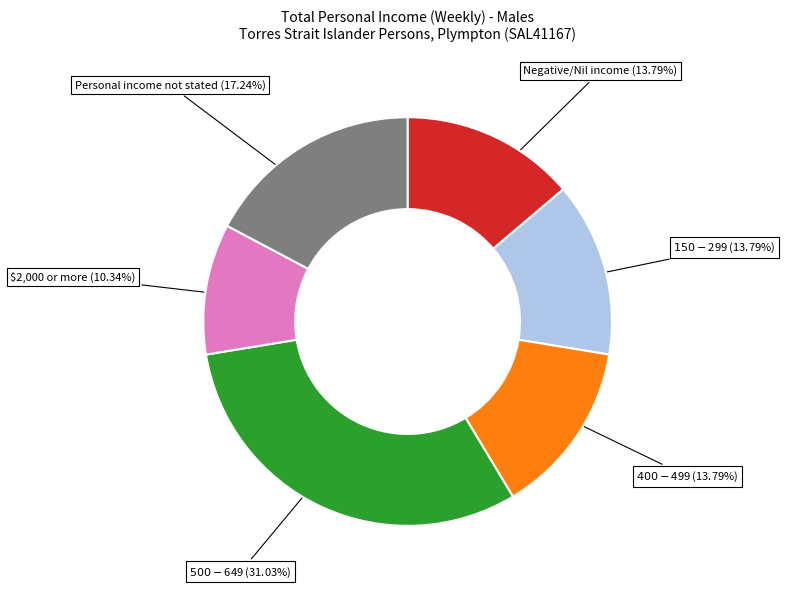

Is there a majority slice in this chart?

No